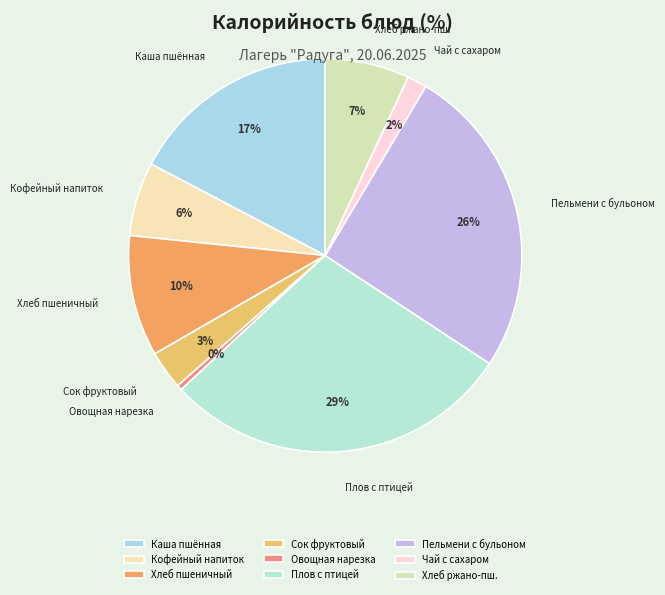

Is it true that Чай с сахаром is 2% of the pie?

True